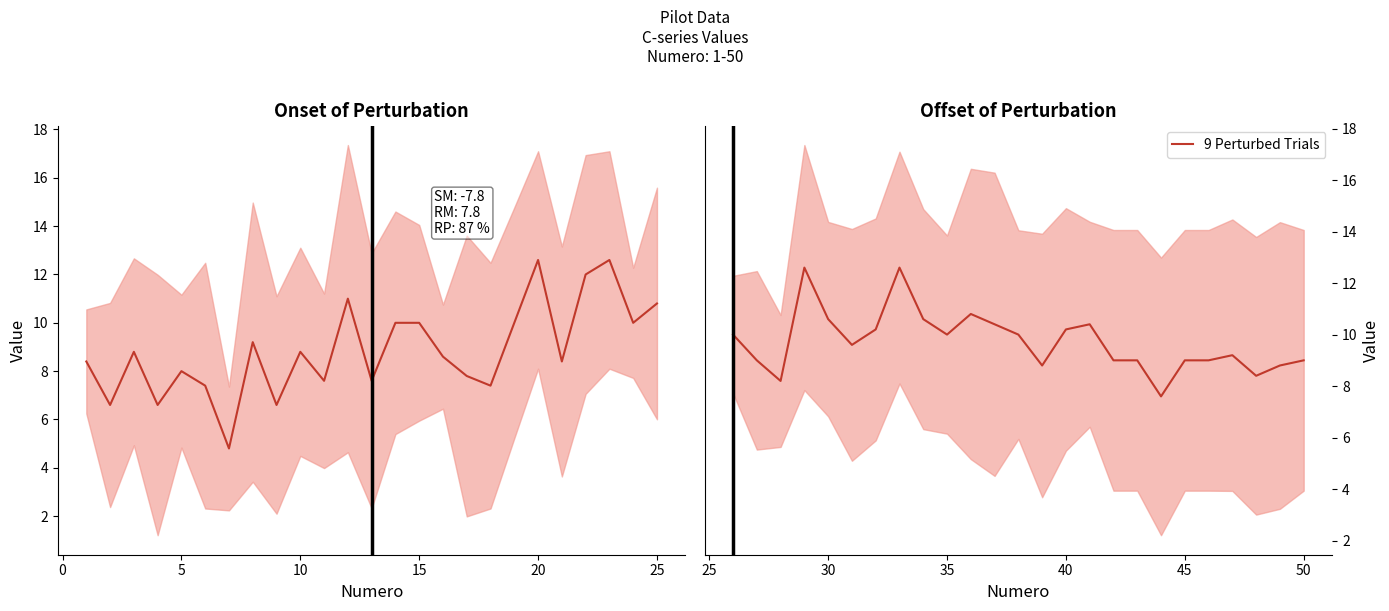

The value of 9 Perturbed Trials at 30 is 10.6. True or false?

True